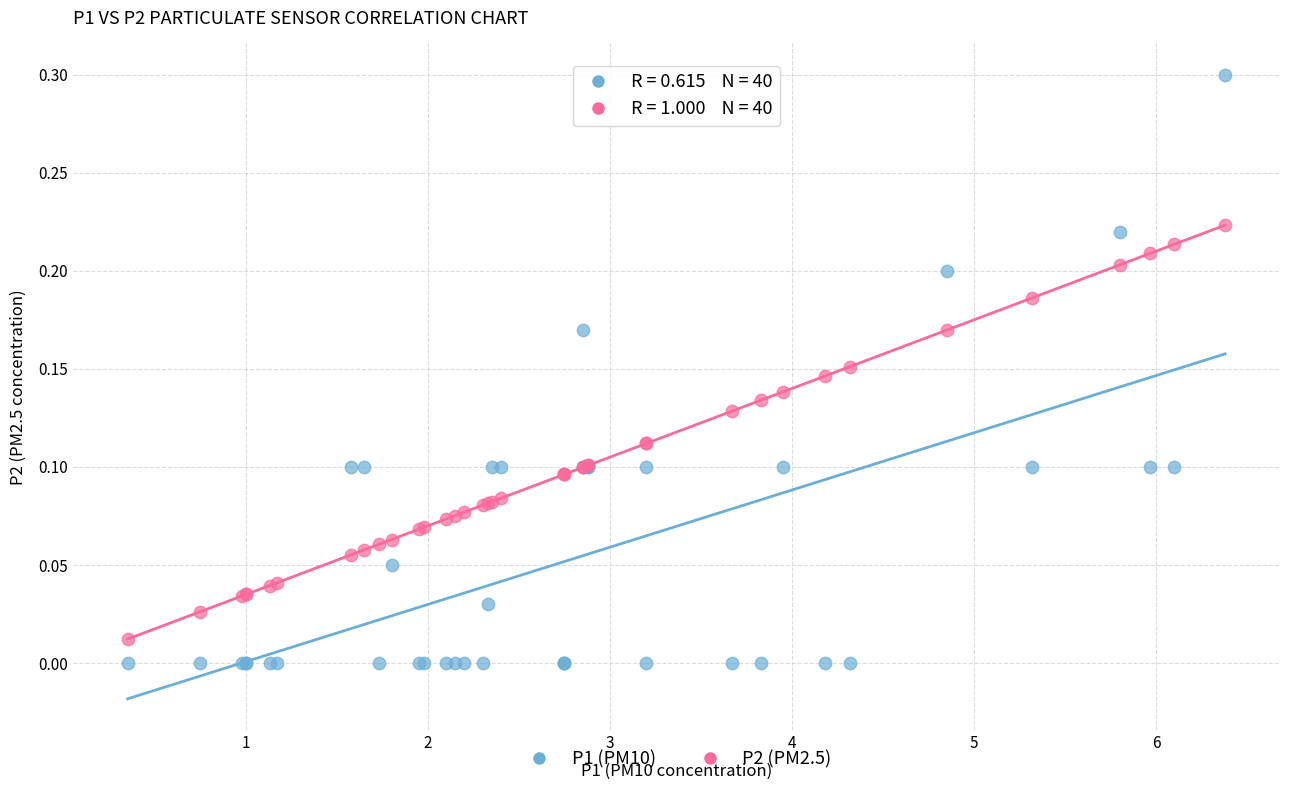

Which series has the largest Y range (max minus min)?

P1 (PM10)